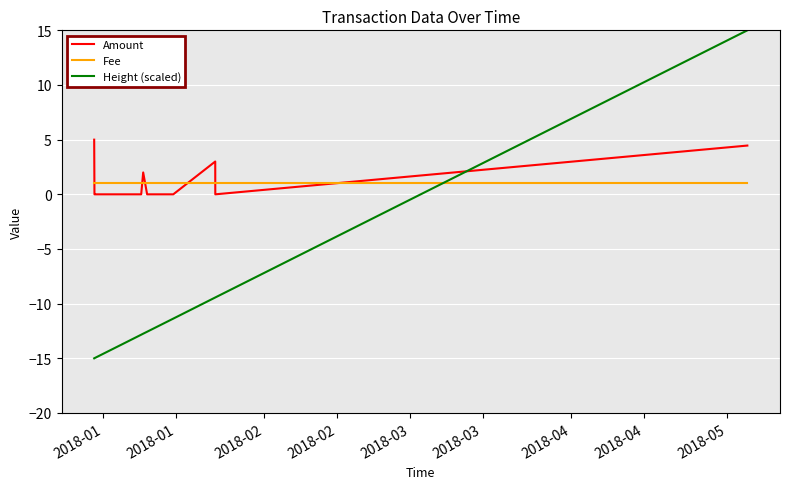

What is the highest value of the Amount series?

5.0